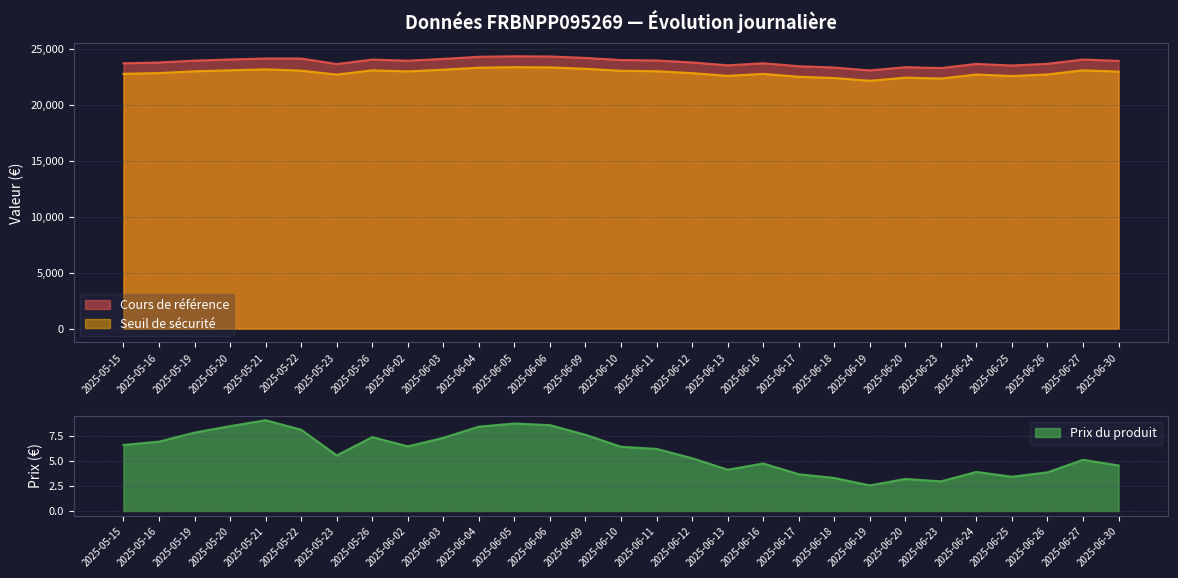

Is it true that Prix du produit equals 3.7 at 2025-06-17?

True